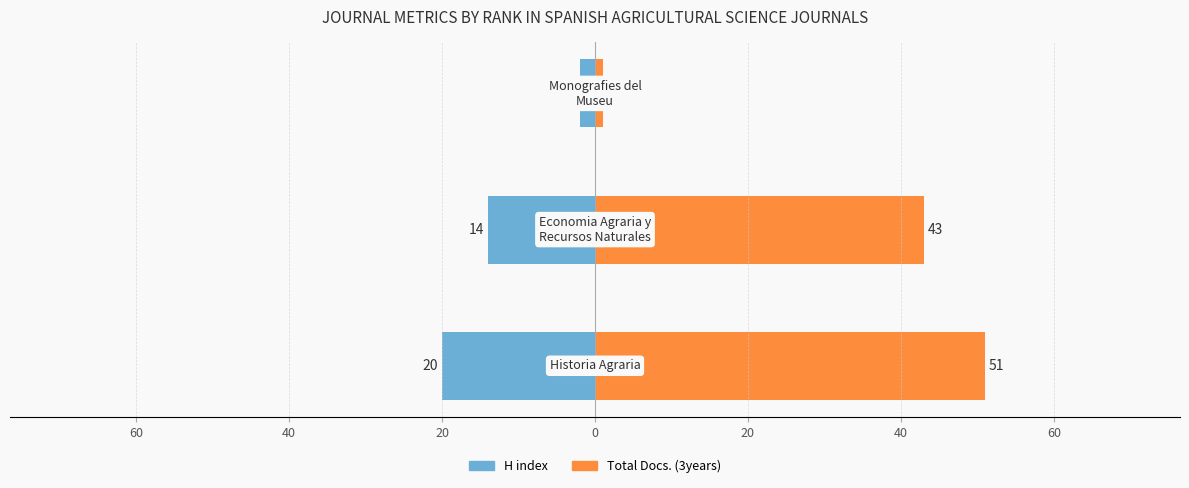

At how many categories does at least one series exceed 22?

2